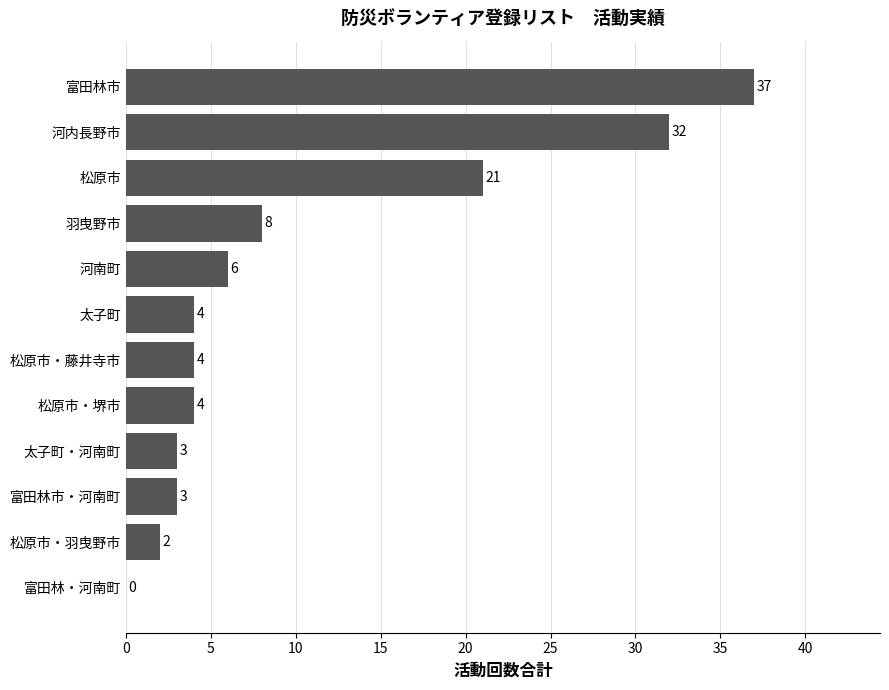

Reading bottom to top, what are all the values shown in this chart?

富田林・河南町=0	松原市・羽曳野市=2	富田林市・河南町=3	太子町・河南町=3	松原市・堺市=4	松原市・藤井寺市=4	太子町=4	河南町=6	羽曳野市=8	松原市=21	河内長野市=32	富田林市=37